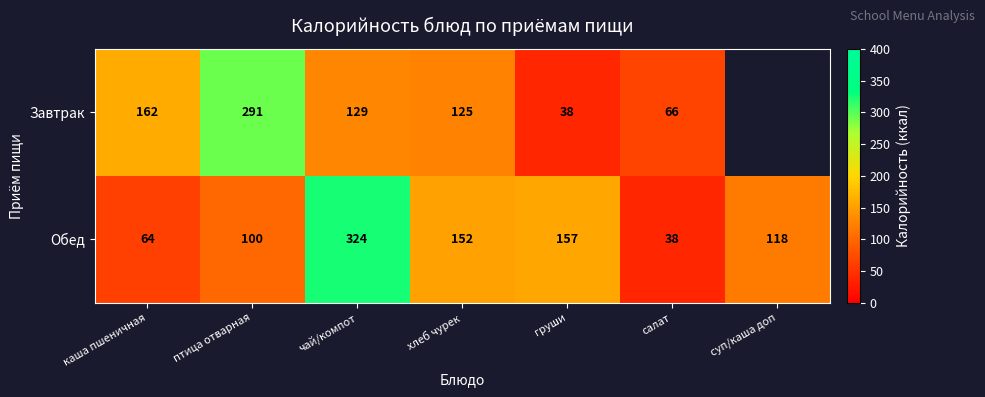

Which category has the highest value in the Обед series?

чай/компот